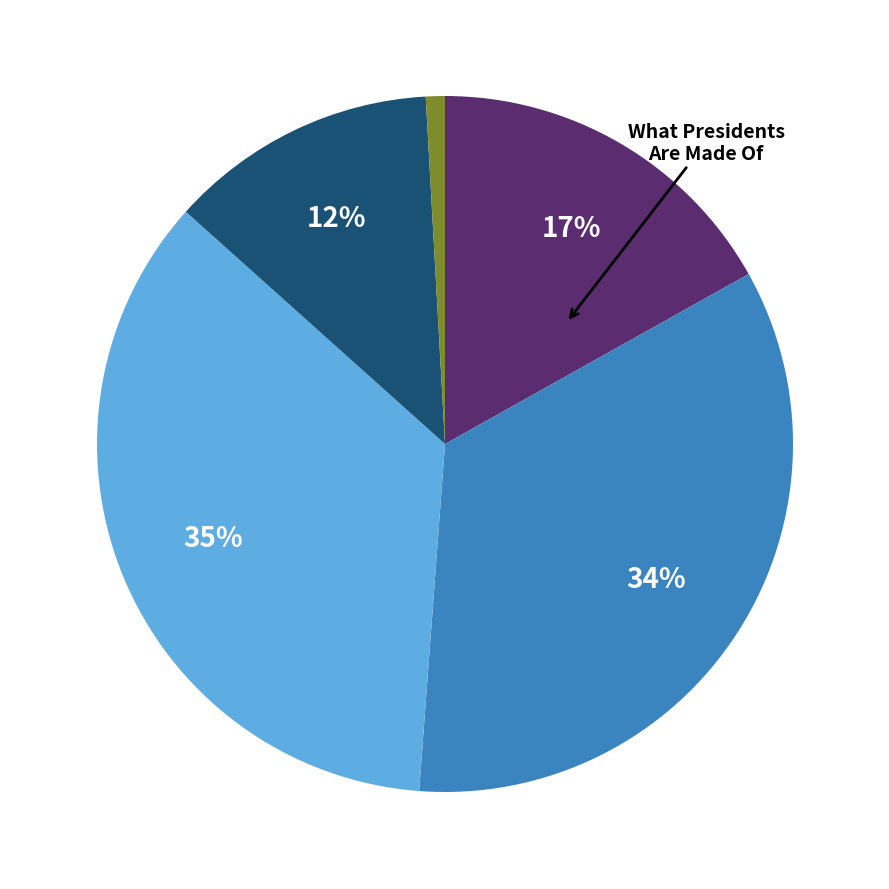

To the nearest percent, what is the average slice percentage?

20%